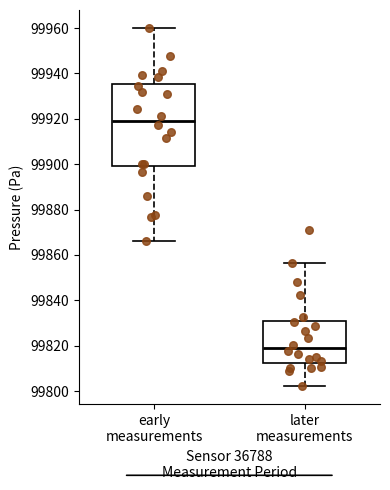

Reading left to right, transcribe this box plot: for each box, give where its median line is, the range the box spans, and where its two whiskers end, as read against the y-axis. The values are not printed on the chart, so give them approximately, as read against the axis.

early measurements: median 99920, box 99900 to 99936, whiskers 99866 to 99960
later measurements: median 99818, box 99812 to 99830, whiskers 99802 to 99856